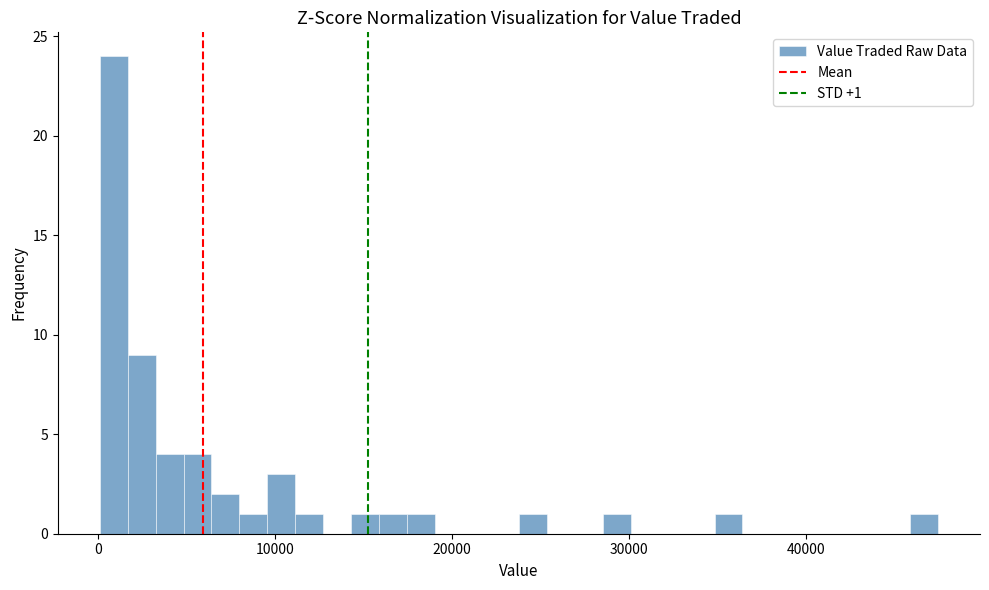

Around what value on the x-axis is the tallest bar? Give the approximate position of its centre, as read against the axis.

1000